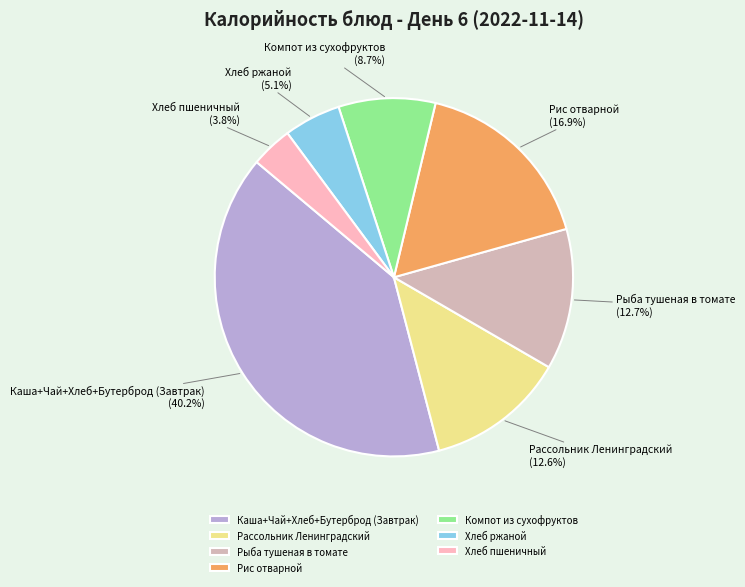

What is the largest slice in the pie chart?

Каша+Чай+Хлеб+Бутерброд (Завтрак)